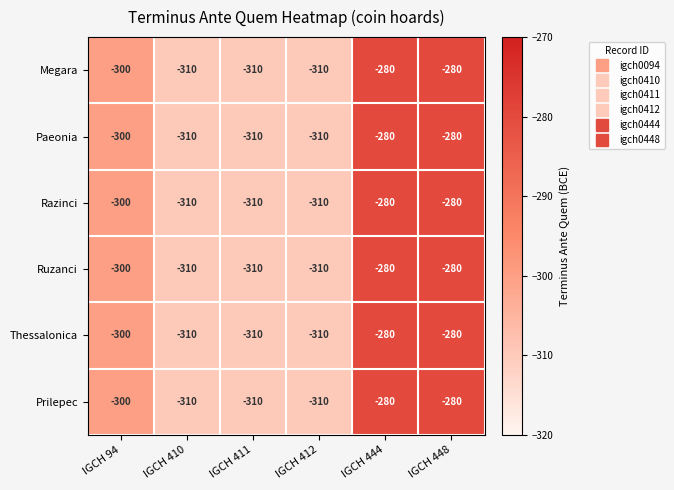

At how many categories does at least one series exceed -284?

2